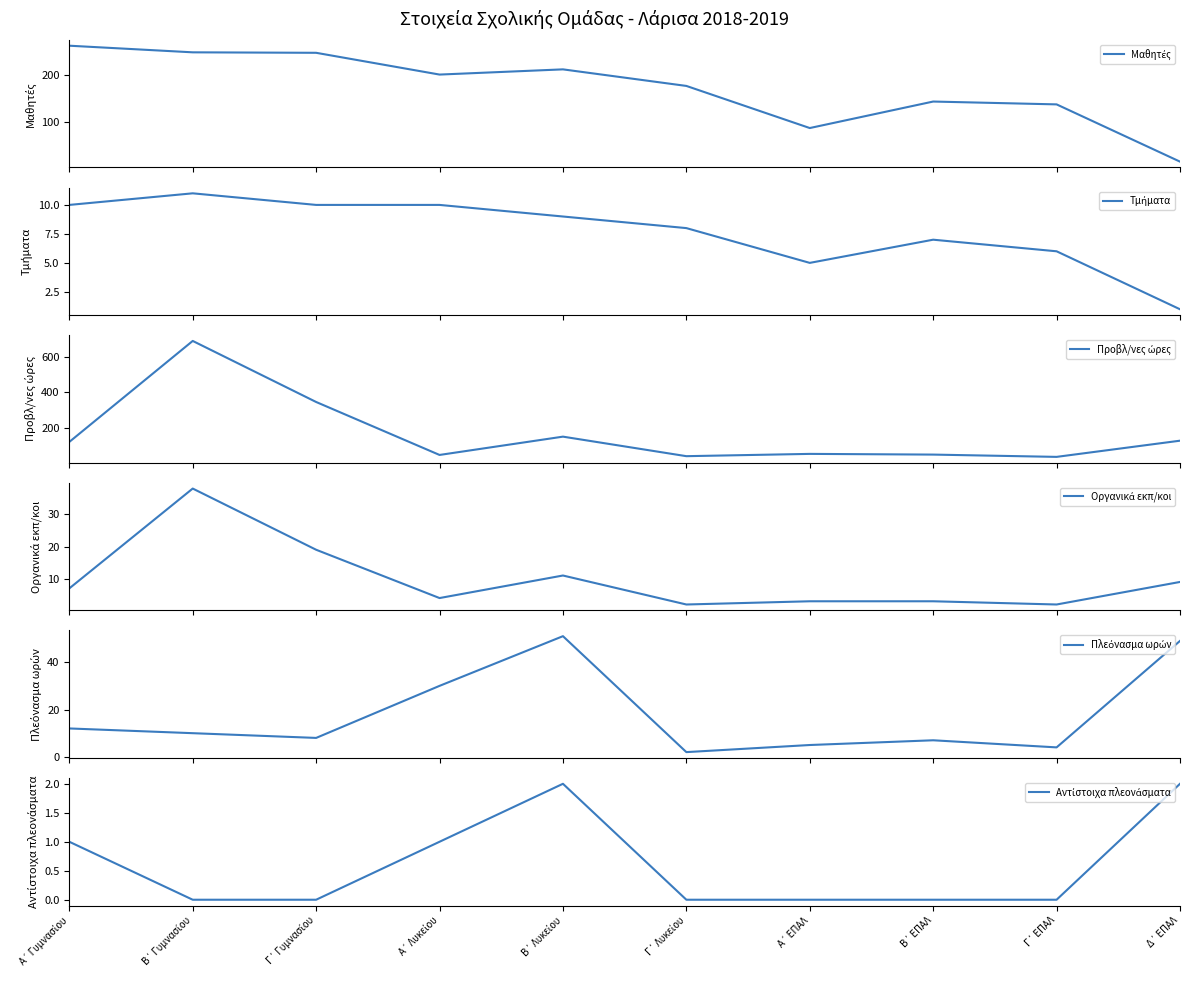

Which category has the lowest value across all series?

Β΄ Γυμνασίου